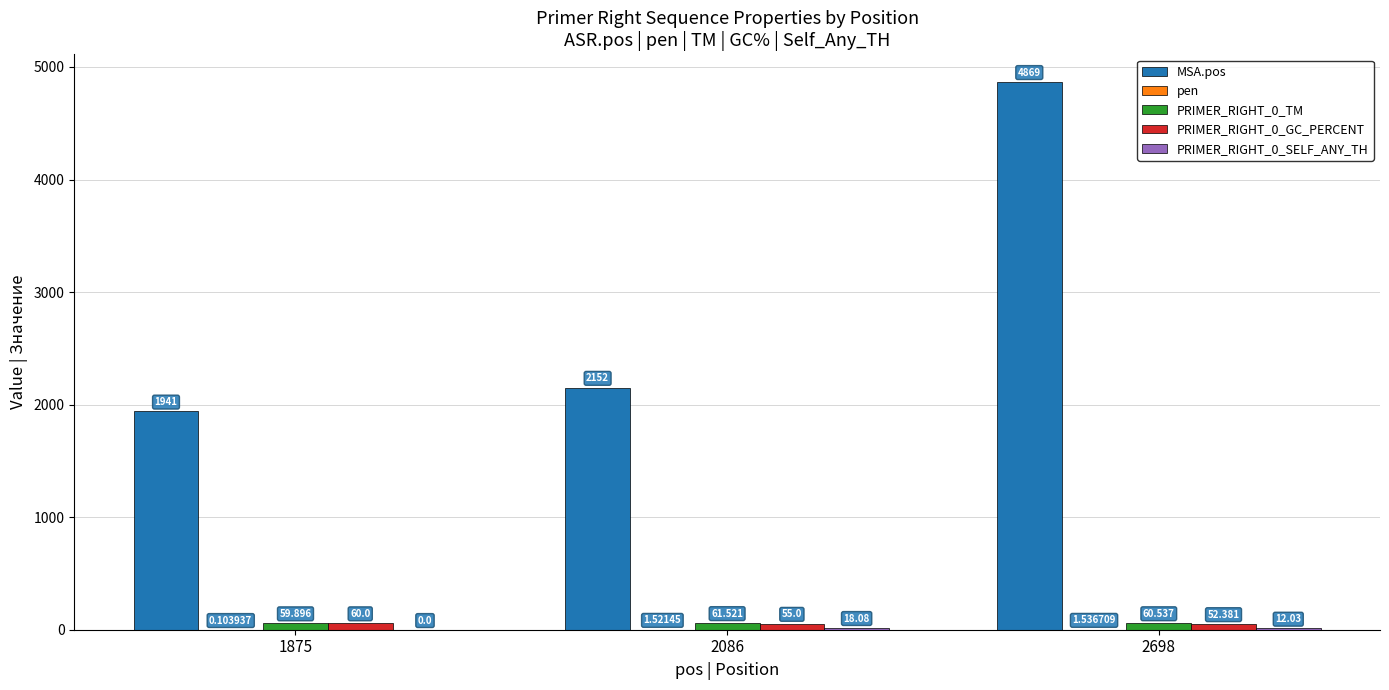

Which series has the largest total across all categories?

MSA.pos